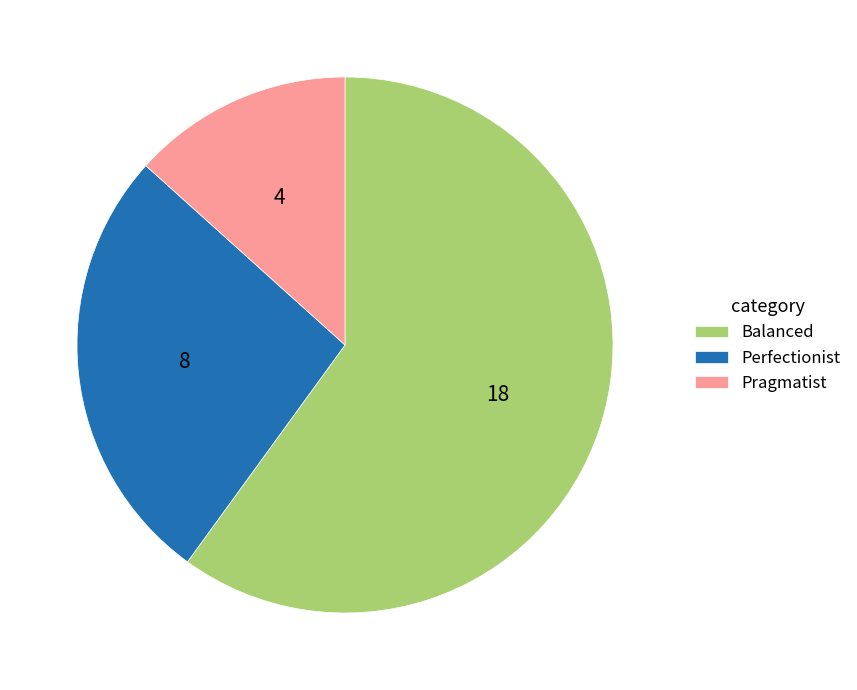

What is the largest slice in the pie chart?

Balanced